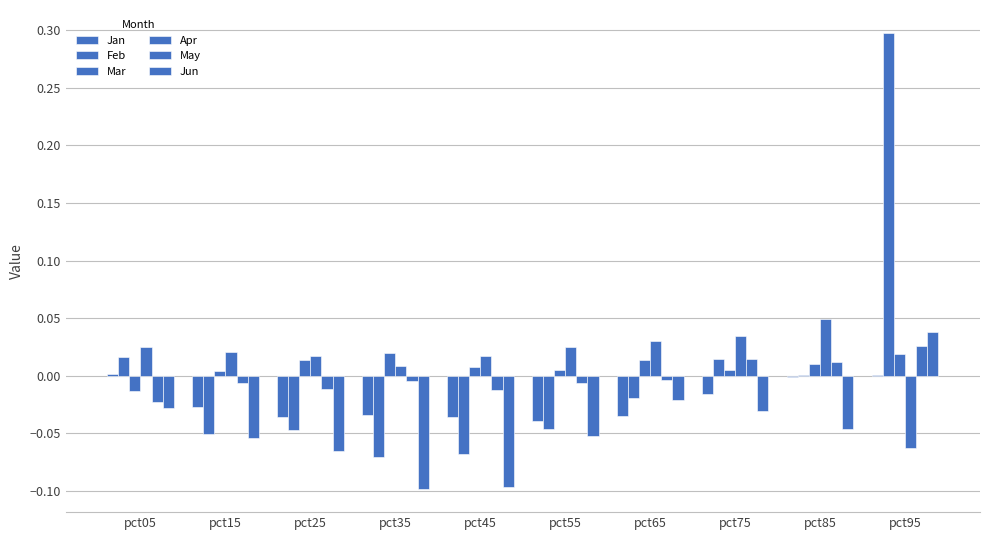

At which label is May closest to 0?

pct65